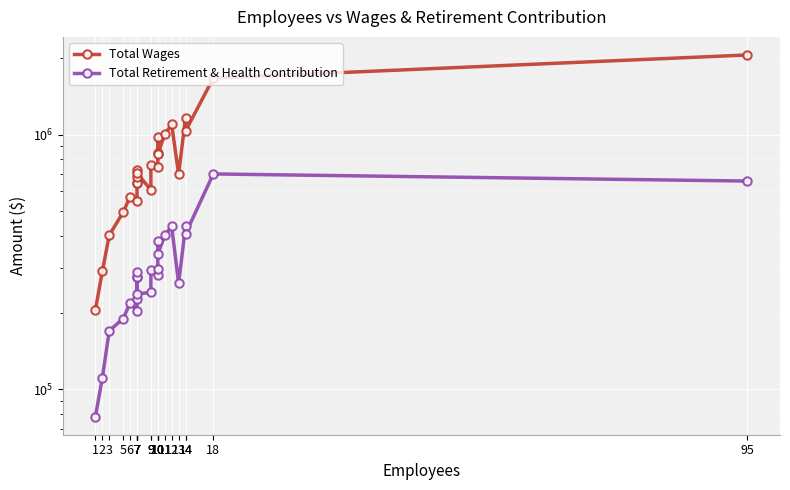

Between 7 and 12, which series saw the biggest shift?

Total Wages